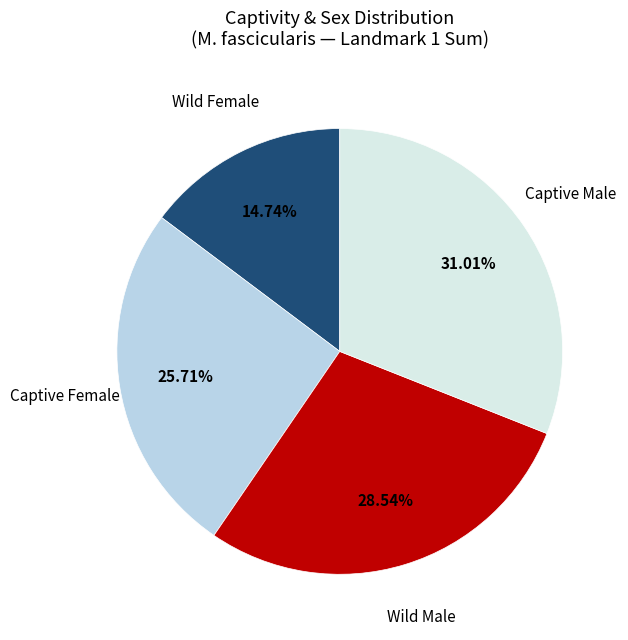

Does any single category account for the majority?

No